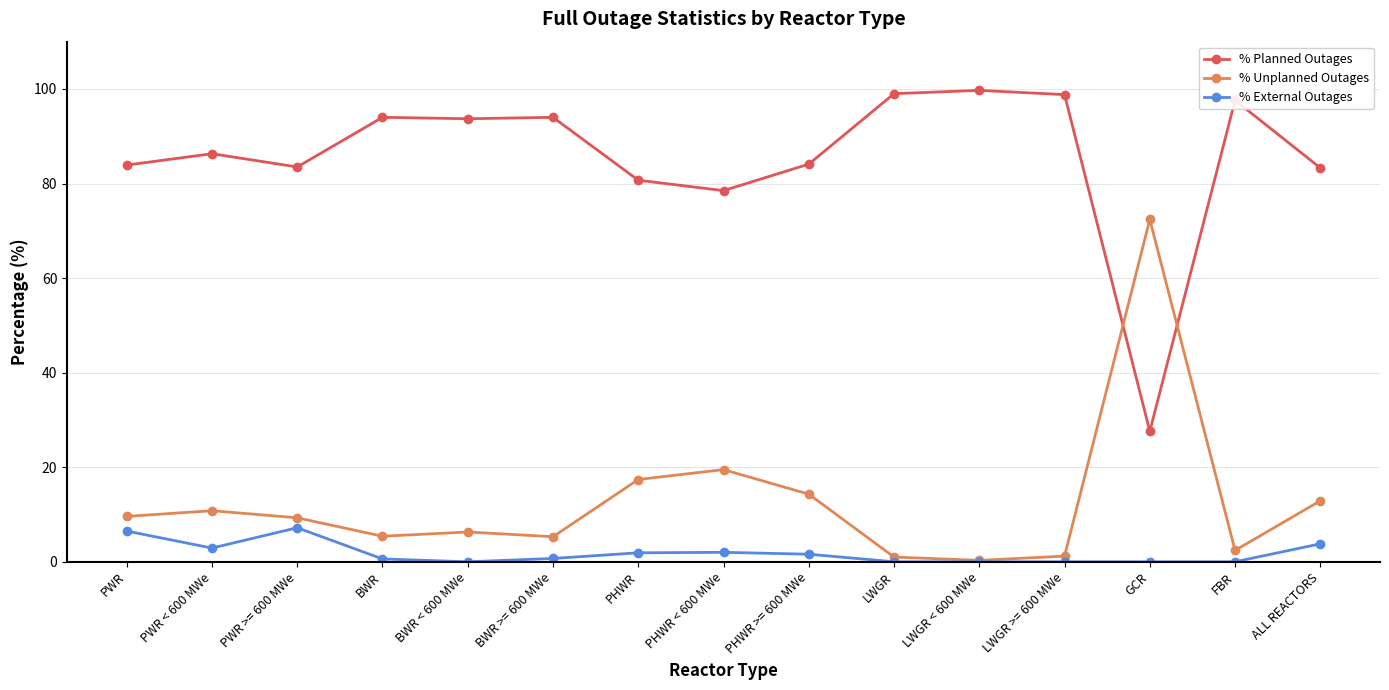

Is it true that % External Outages equals 3.5 at GCR?

False